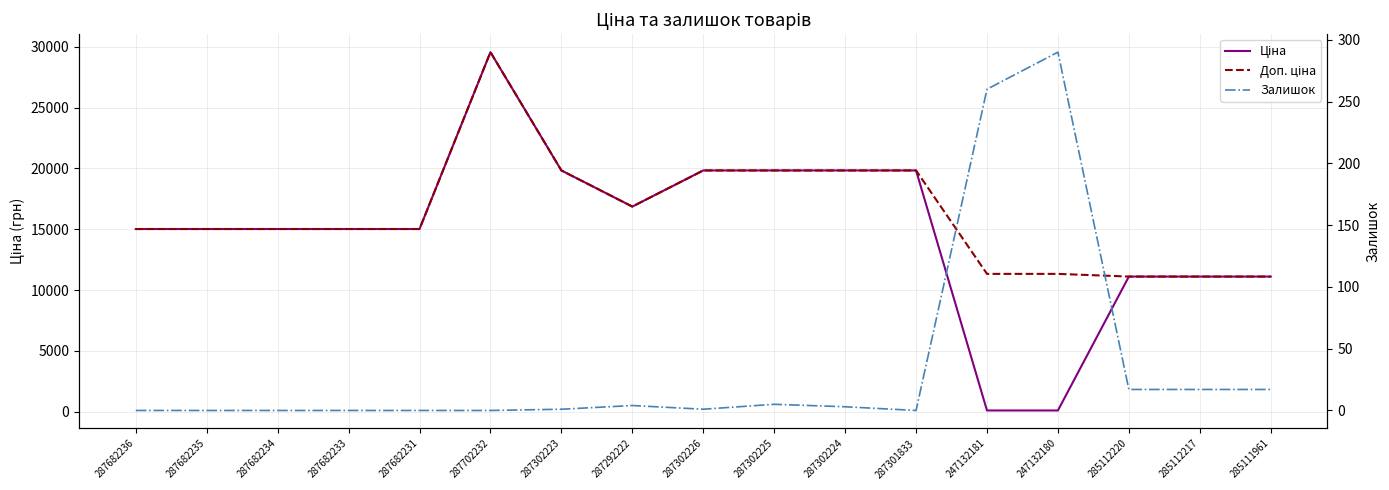

In Доп. ціна, how many points are higher than both neighbors (excluding endpoints)?

1